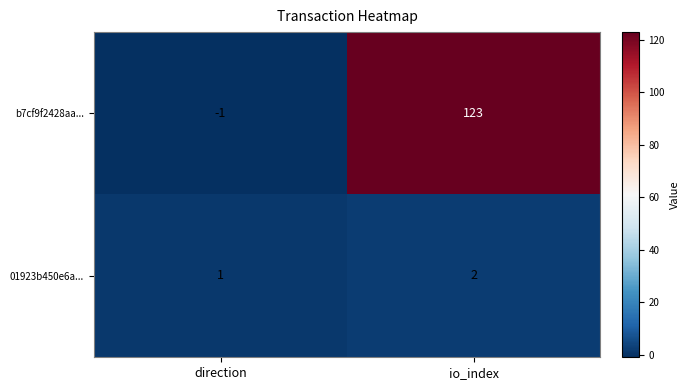

Which category has the highest value across all series?

io_index